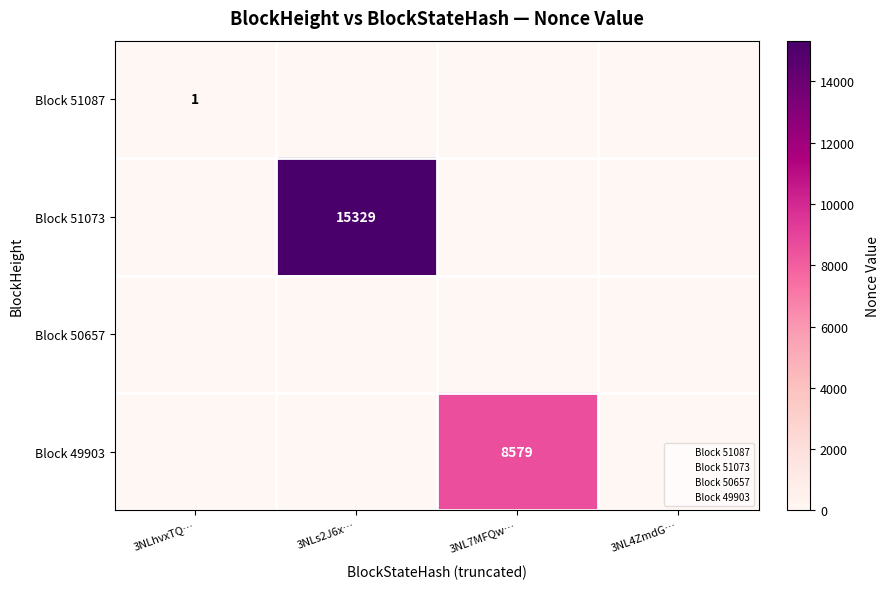

The value of Block 51087 at 3NLhvxTQ… is 1. True or false?

True